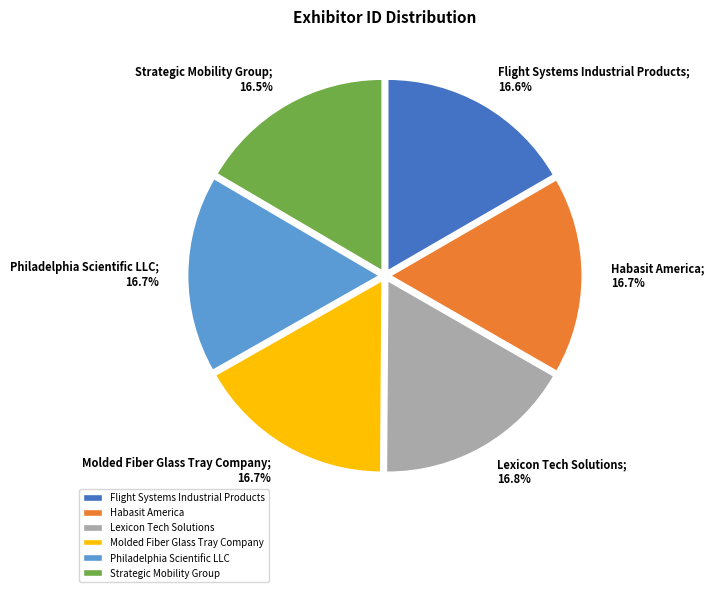

What percentage do Habasit America and Lexicon Tech Solutions together represent?

33.5%